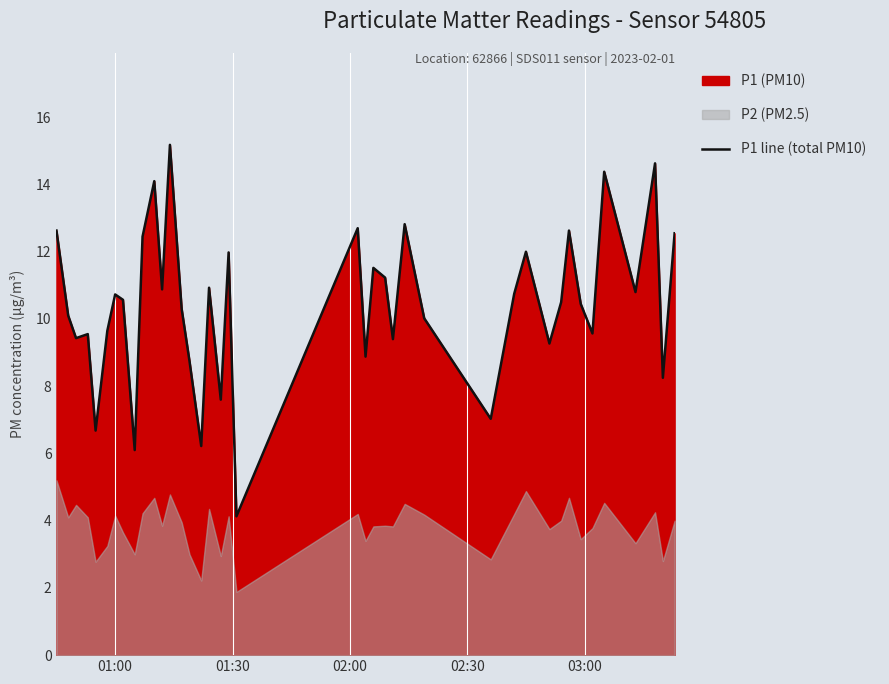

What is the highest value of the P1 line (total PM10) series?

15.2